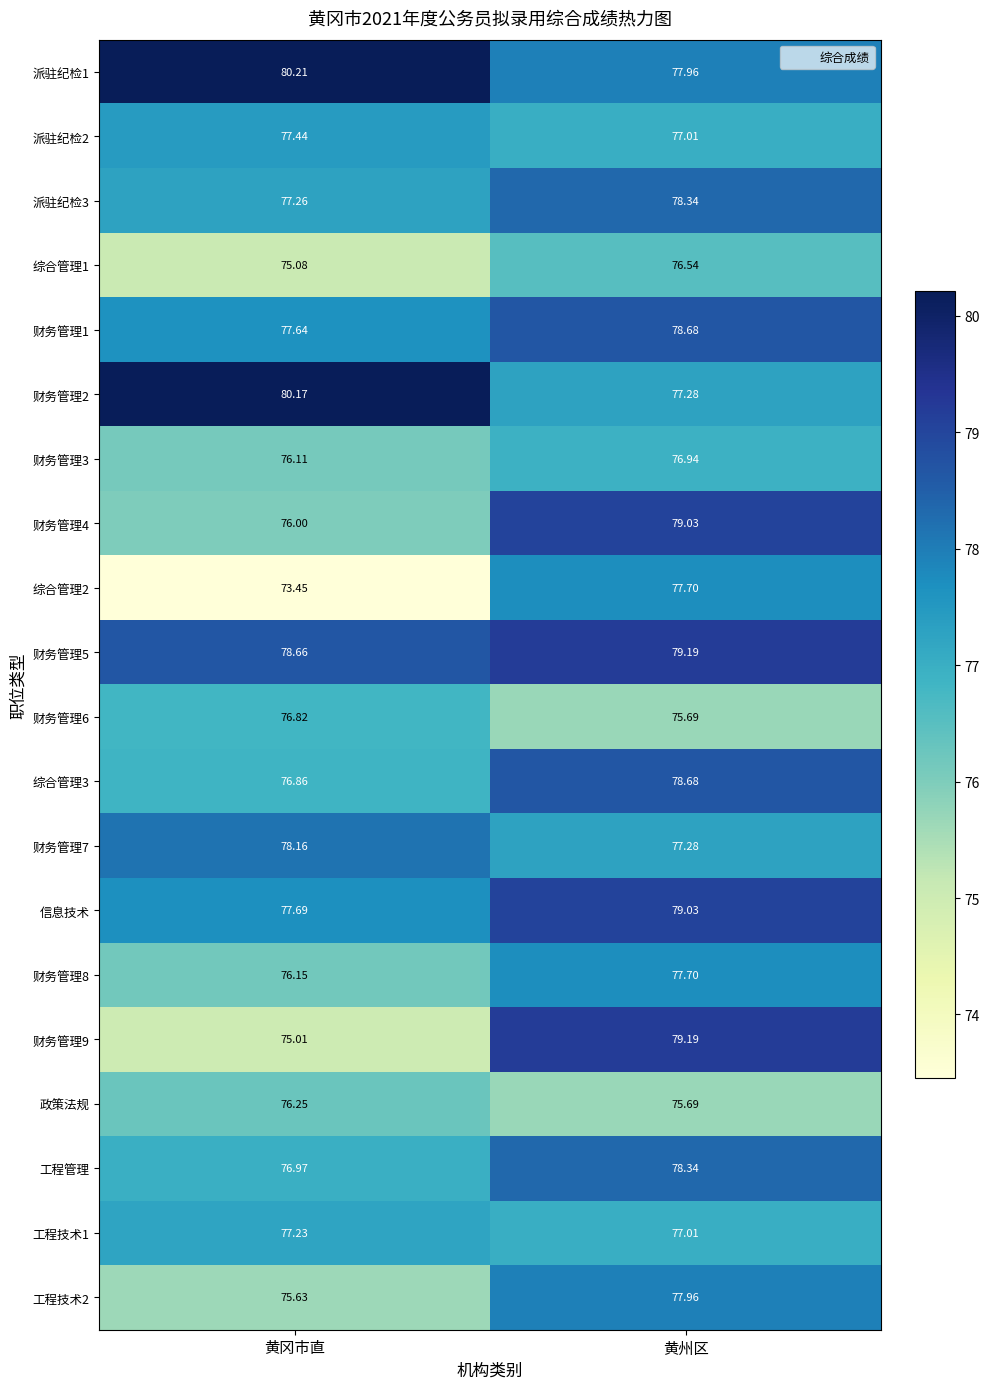

At which label does 综合管理2 first exceed 77?

黄州区